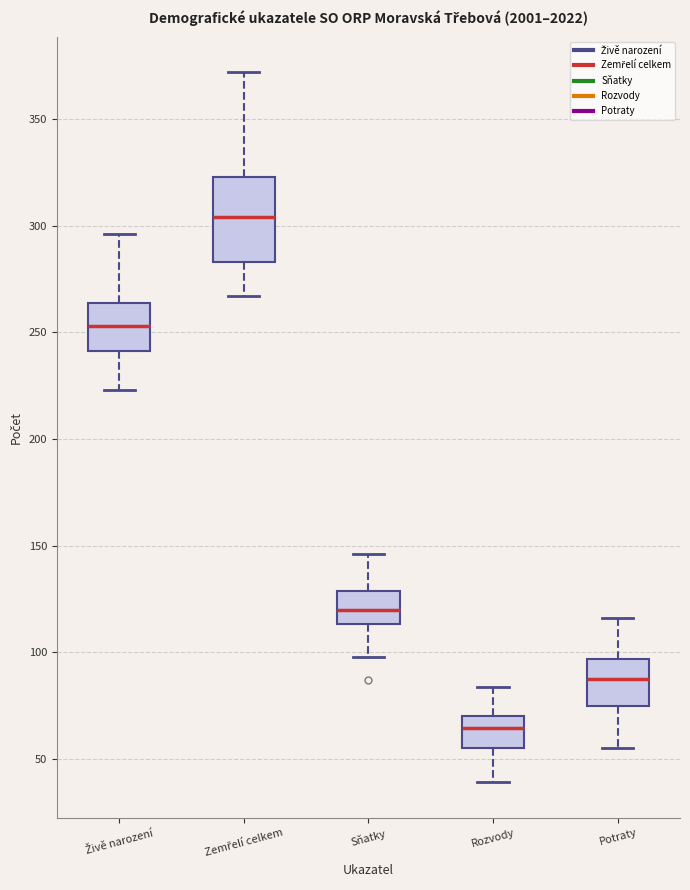

Reading left to right, transcribe this box plot: for each box, give where its median line is, the range the box spans, and where its two whiskers end, as read against the y-axis. The values are not printed on the chart, so give them approximately, as read against the axis.

Živě narození: median 255, box 240 to 265, whiskers 225 to 295
Zemřelí celkem: median 305, box 285 to 325, whiskers 265 to 370
Sňatky: median 120, box 115 to 130, whiskers 100 to 145
Rozvody: median 65, box 55 to 70, whiskers 40 to 85
Potraty: median 90, box 75 to 95, whiskers 55 to 115